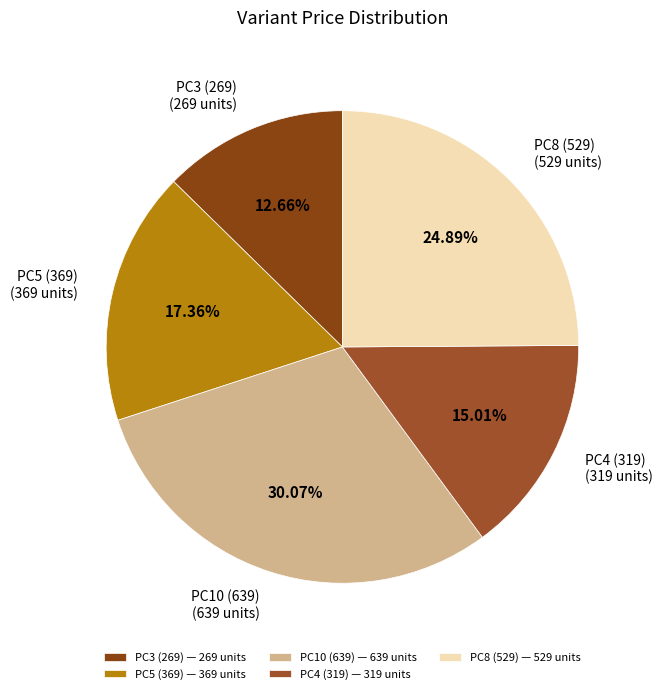

To the nearest percent, what is the average slice percentage?

20%